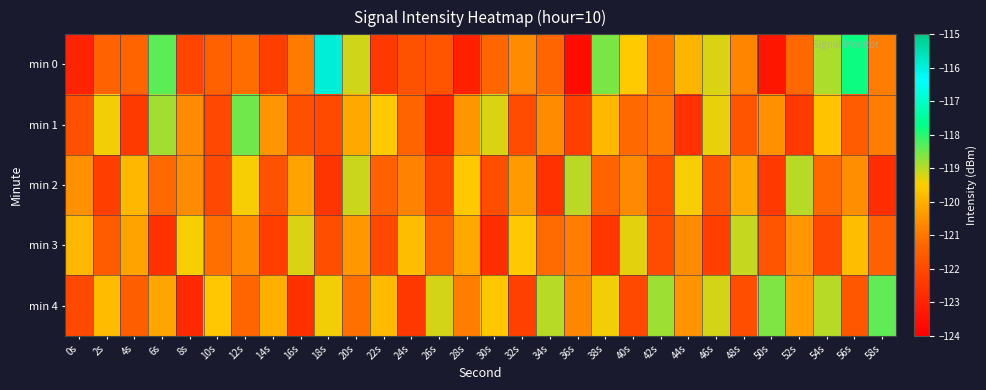

Rank the series at 22s from highest to lowest value.

min 1, min 4, min 2, min 3, min 0